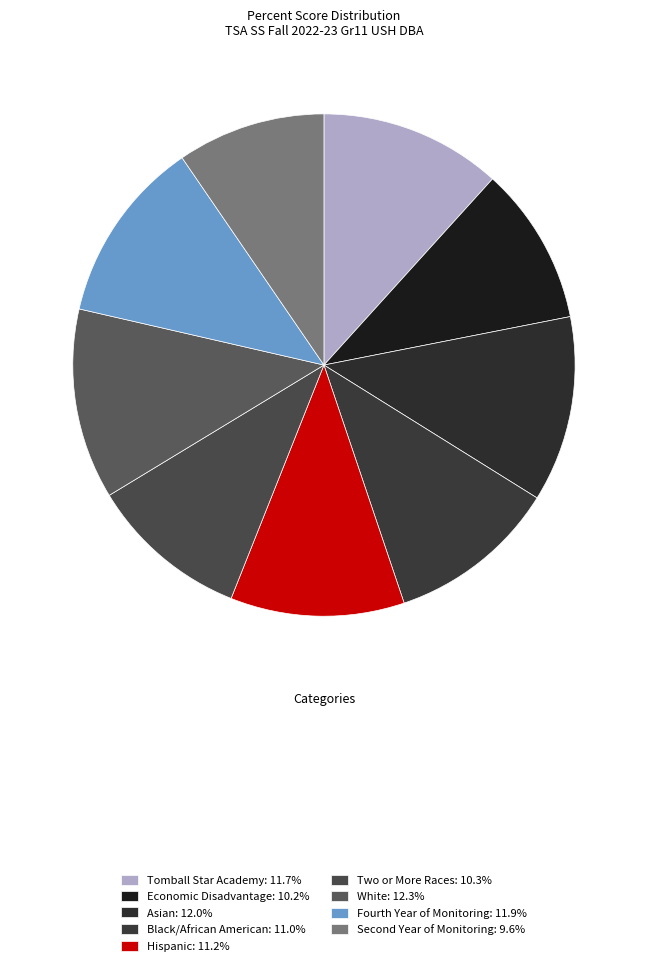

Rank the categories by value from highest to lowest.

White, Asian, Fourth Year of Monitoring, Tomball Star Academy, Hispanic, Black/African American, Two or More Races, Economic Disadvantage, Second Year of Monitoring